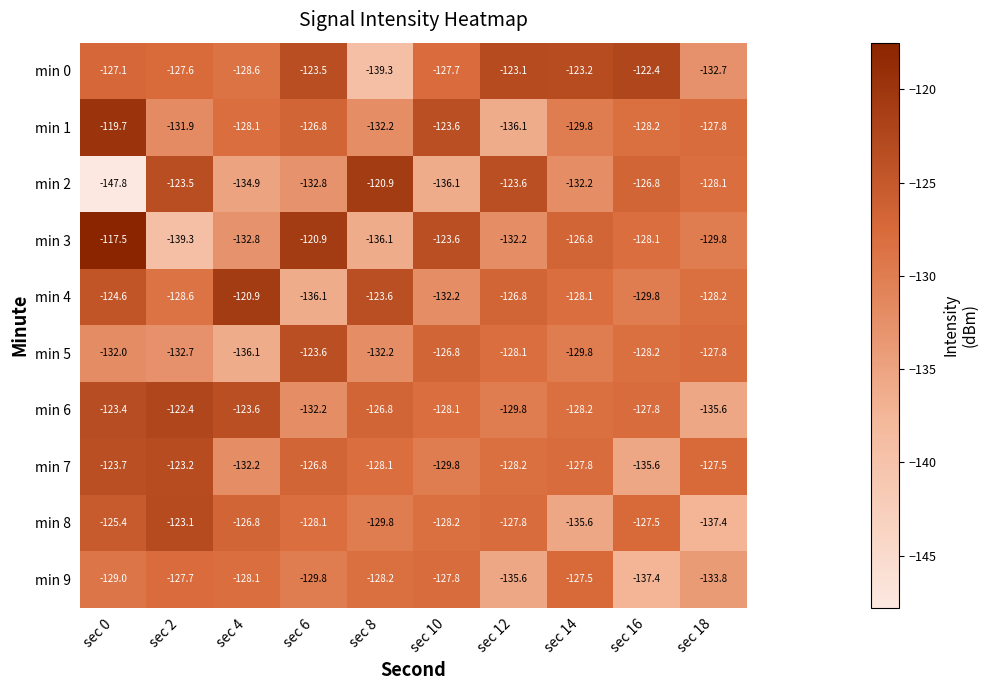

What is the average value of the min 5 series?

-129.7